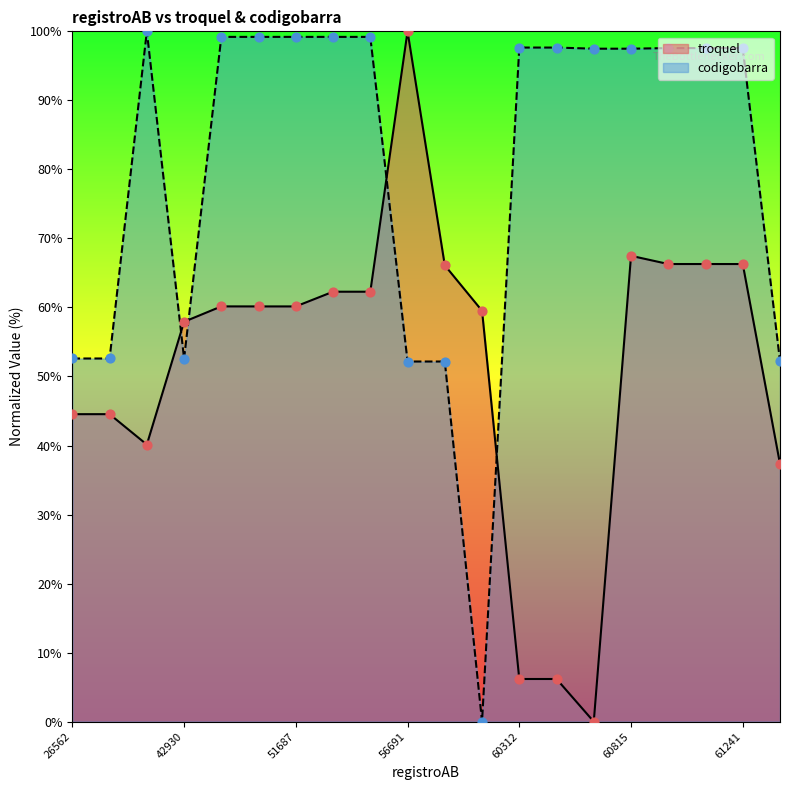

Which series reaches the minimum Y coordinate?

troquel